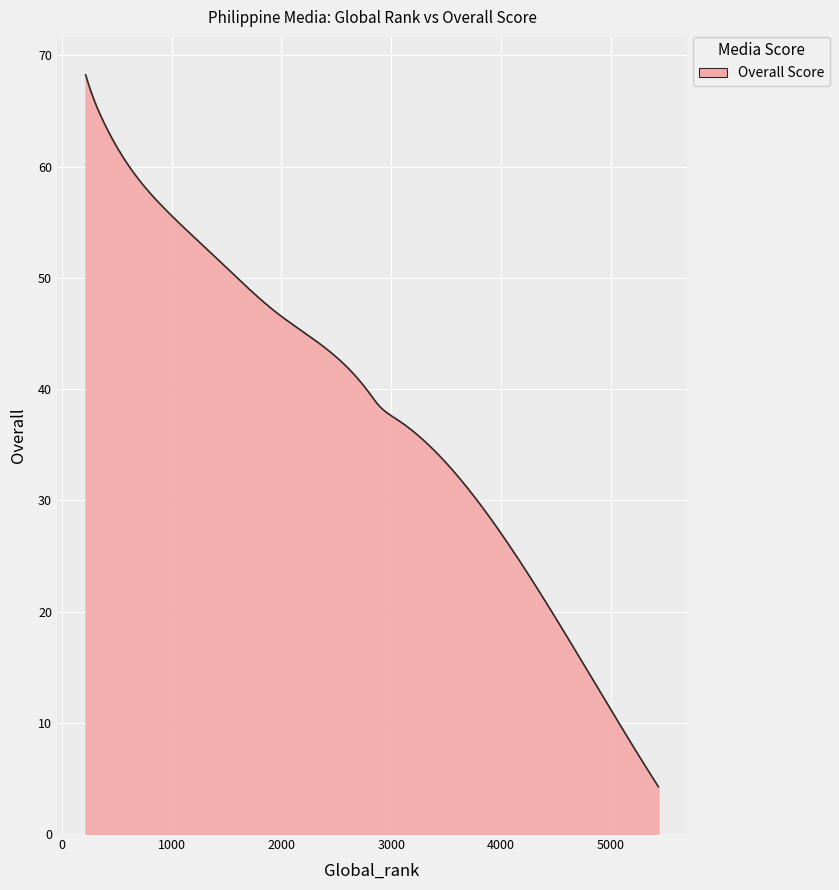

What is the difference between the maximum and minimum values?

64.0